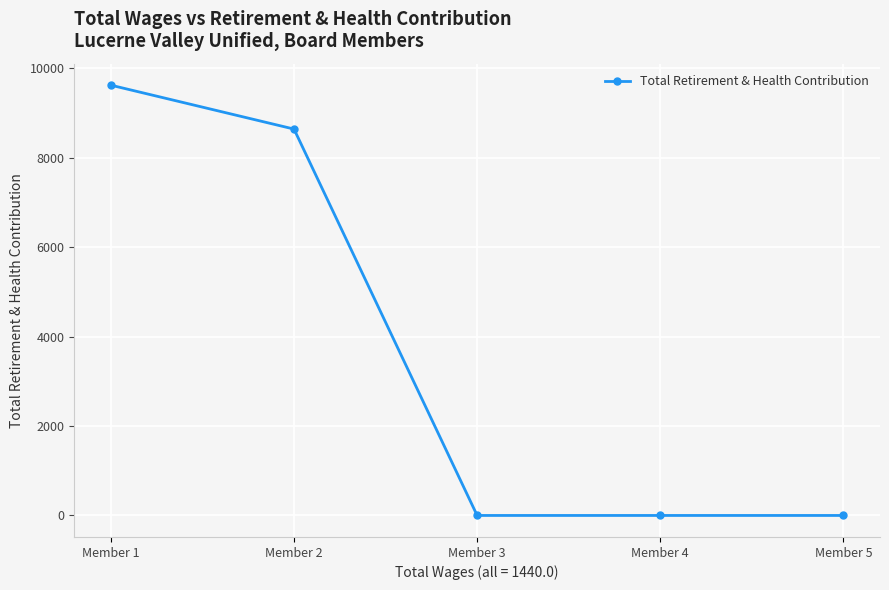

Reading right to left, what are all the values shown in this chart?

0	0	0	8643	9625